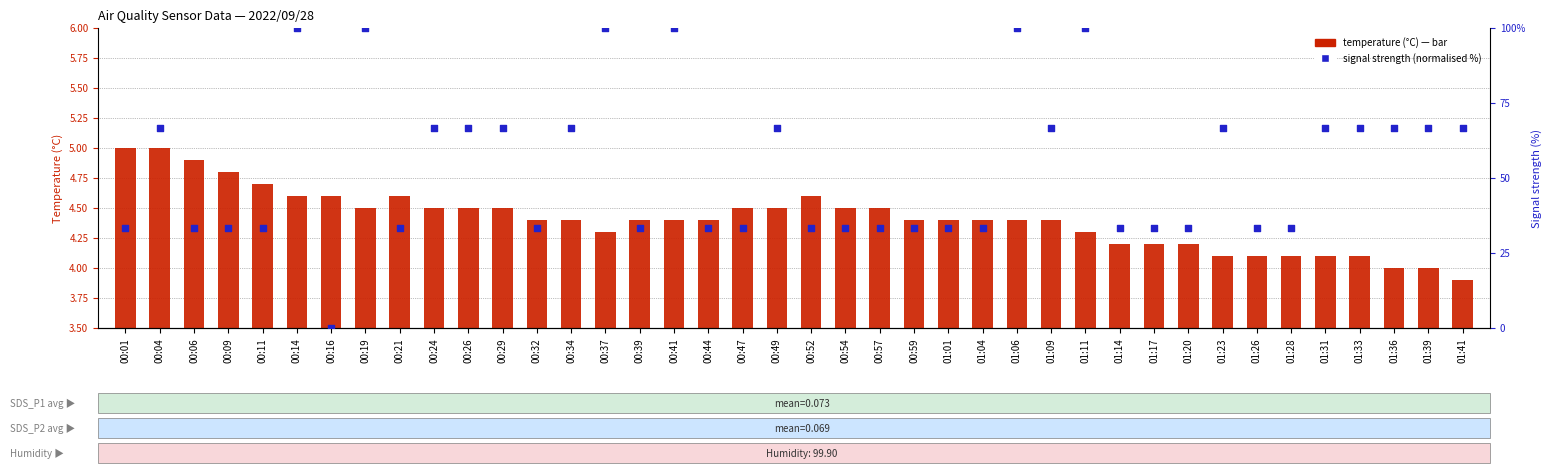

Is the value of signal strength (normalised %) at 00:19 greater than the value of temperature (°C) at 00:41?

Yes